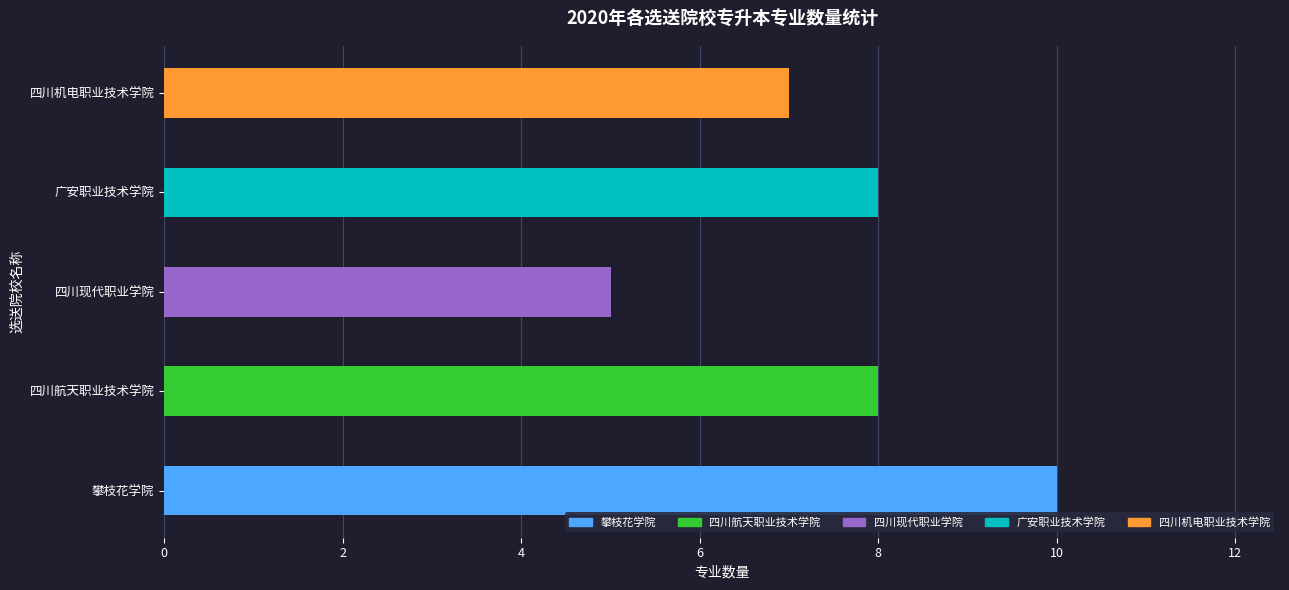

What is the greatest value displayed?

10